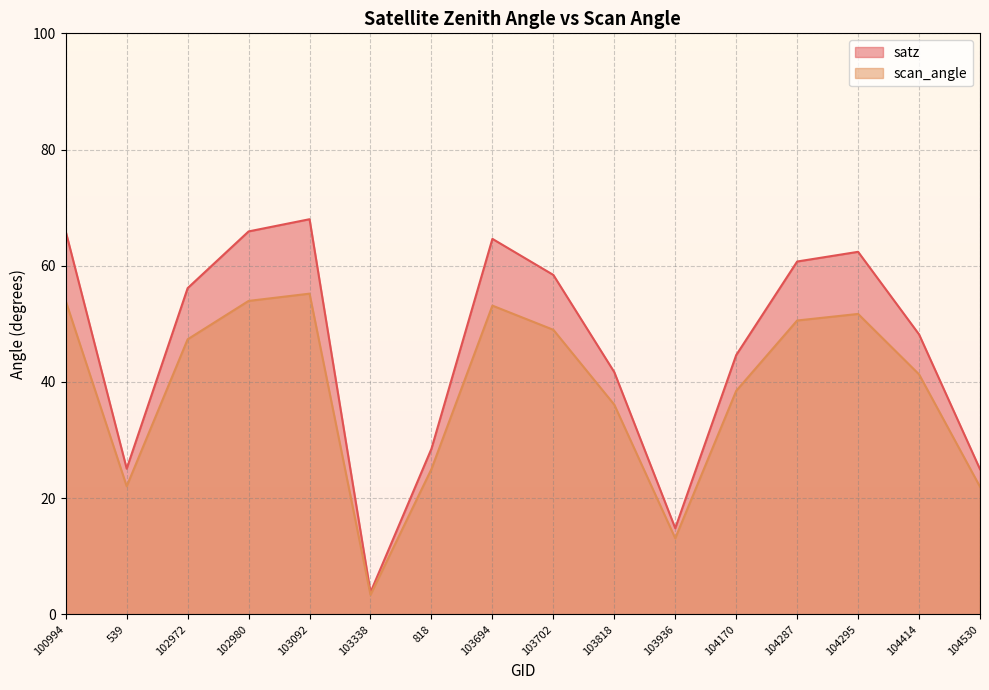

What is the average value of the scan_angle series?

38.5